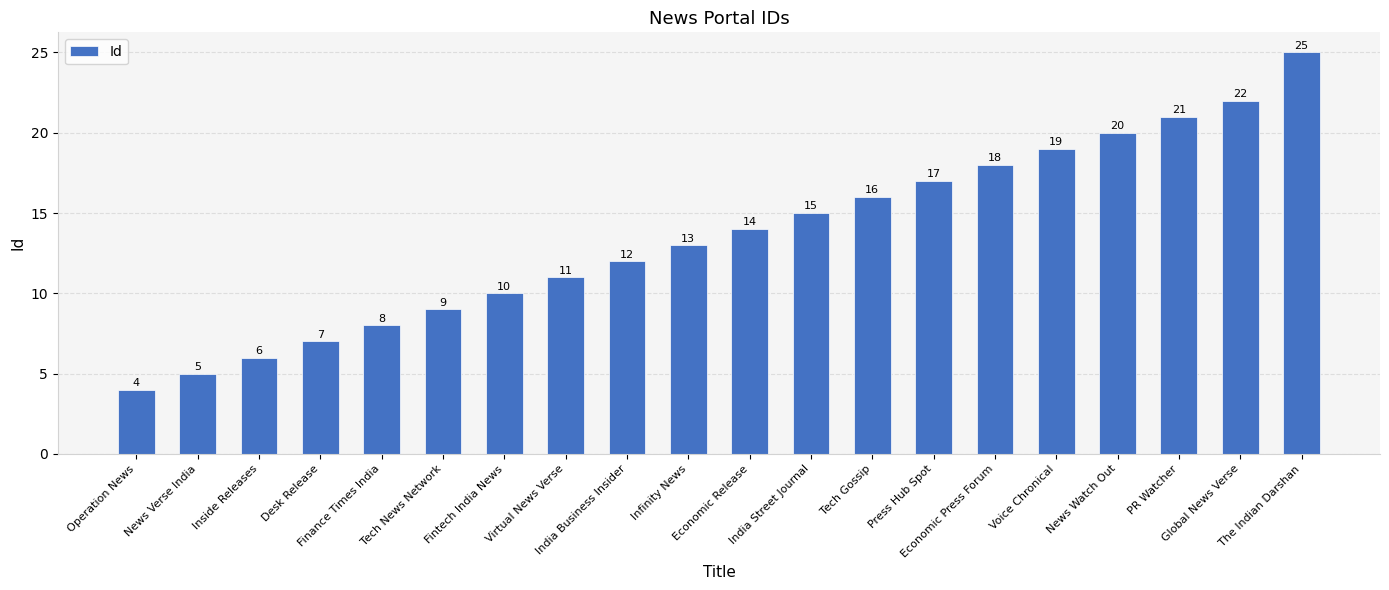

List the labels in order of value, largest first.

The Indian Darshan, Global News Verse, PR Watcher, News Watch Out, Voice Chronical, Economic Press Forum, Press Hub Spot, Tech Gossip, India Street Journal, Economic Release, Infinity News, India Business Insider, Virtual News Verse, Fintech India News, Tech News Network, Finance Times India, Desk Release, Inside Releases, News Verse India, Operation News